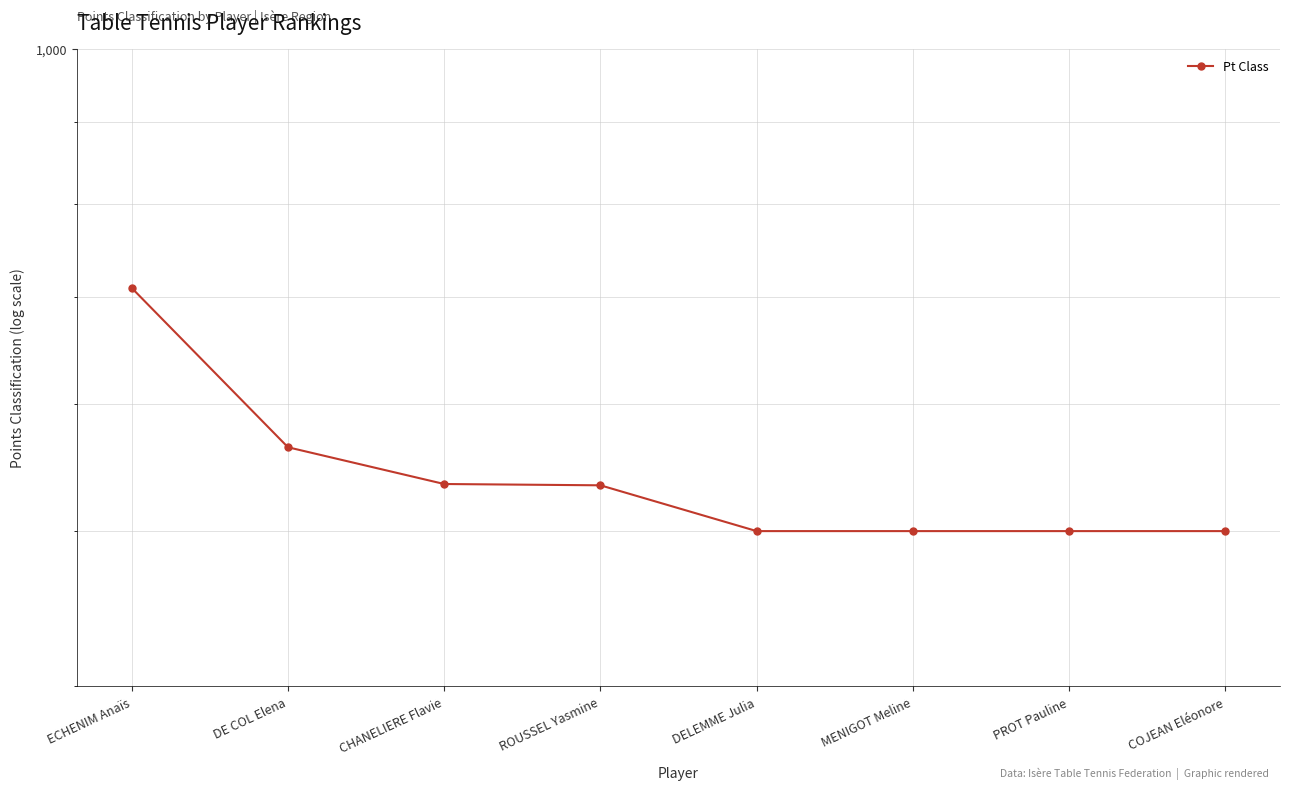

Reading left to right, extract all data points from this chart.

ECHENIM Anaïs=709	DE COL Elena=564	CHANELIERE Flavie=535	ROUSSEL Yasmine=534	DELEMME Julia=500	MENIGOT Meline=500	PROT Pauline=500	COJEAN Eléonore=500